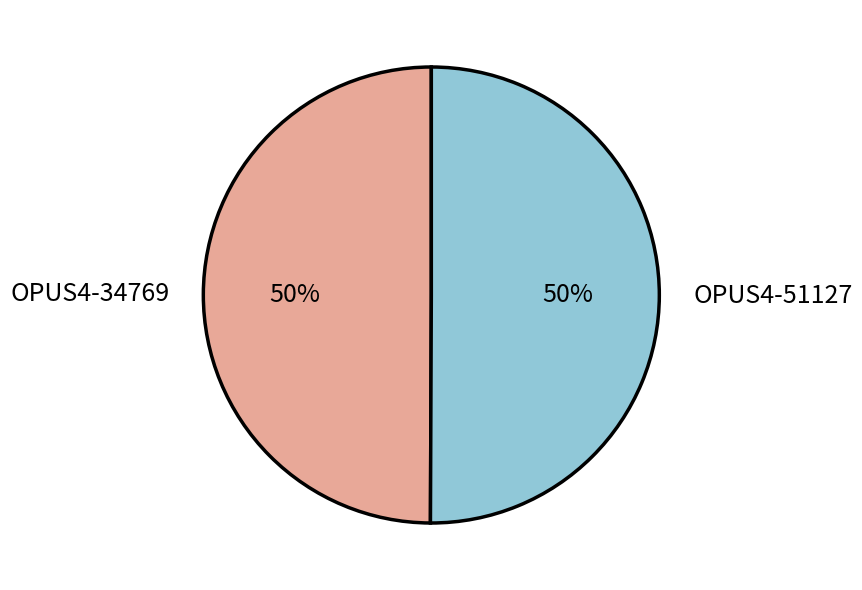

To the nearest percent, what percentage of the pie is OPUS4-34769?

50%